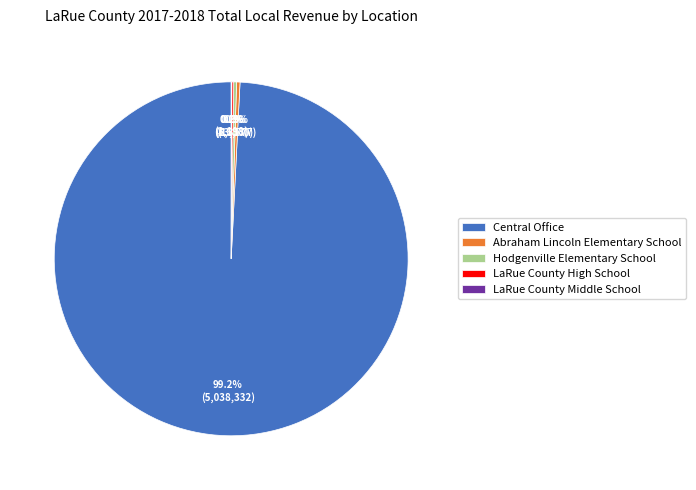

What is the majority slice?

Central Office